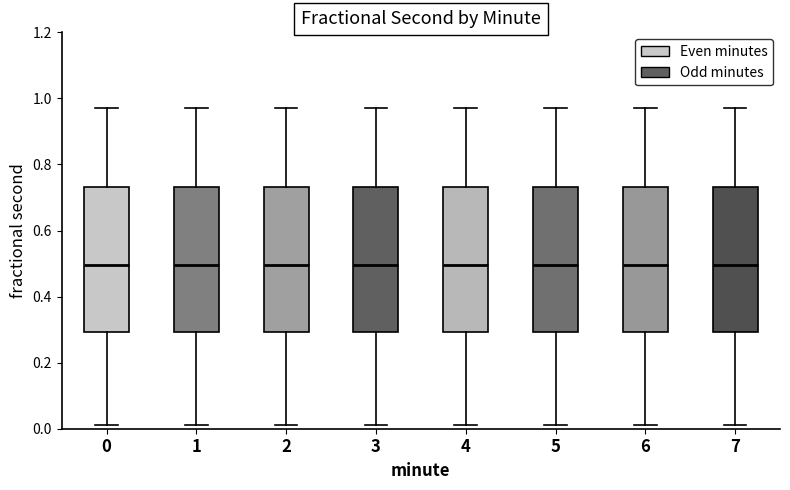

Reading left to right, transcribe this box plot: for each box, give where its median line is, the range the box spans, and where its two whiskers end, as read against the y-axis. The values are not printed on the chart, so give them approximately, as read against the axis.

0: median 0.50, box 0.30 to 0.74, whiskers 0.02 to 0.98
1: median 0.50, box 0.30 to 0.74, whiskers 0.02 to 0.98
2: median 0.50, box 0.30 to 0.74, whiskers 0.02 to 0.98
3: median 0.50, box 0.30 to 0.74, whiskers 0.02 to 0.98
4: median 0.50, box 0.30 to 0.74, whiskers 0.02 to 0.98
5: median 0.50, box 0.30 to 0.74, whiskers 0.02 to 0.98
6: median 0.50, box 0.30 to 0.74, whiskers 0.02 to 0.98
7: median 0.50, box 0.30 to 0.74, whiskers 0.02 to 0.98